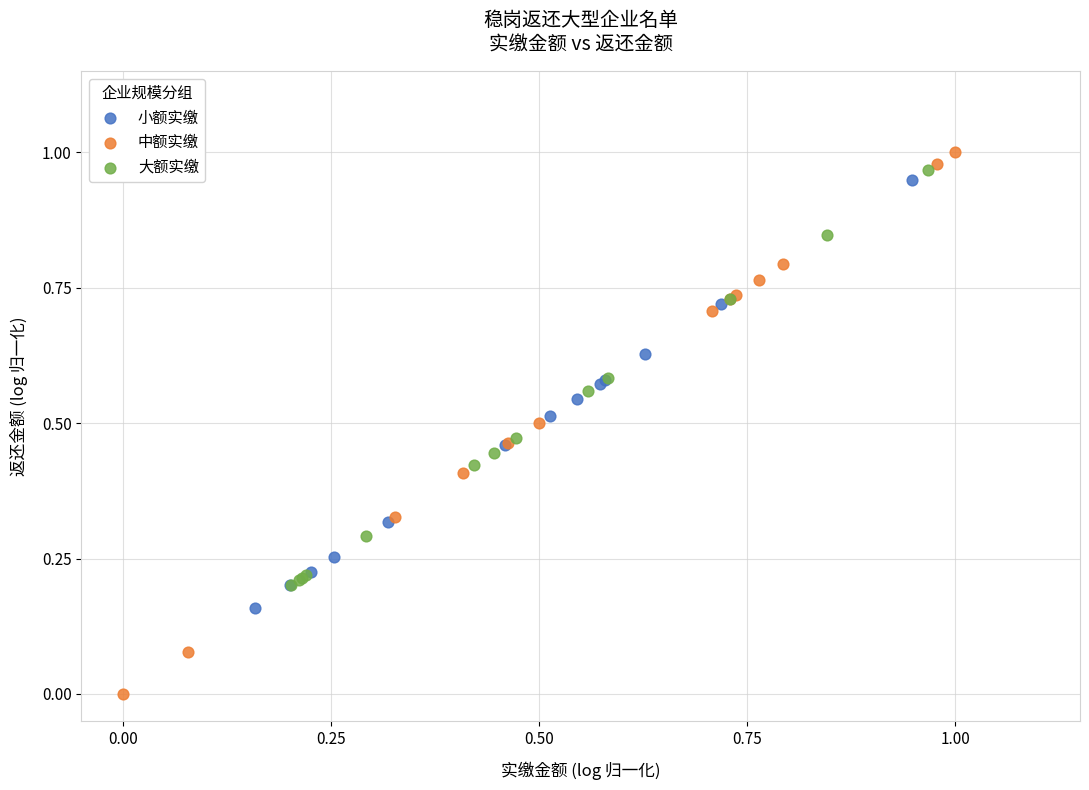

Which series reaches the minimum Y coordinate?

中额实缴